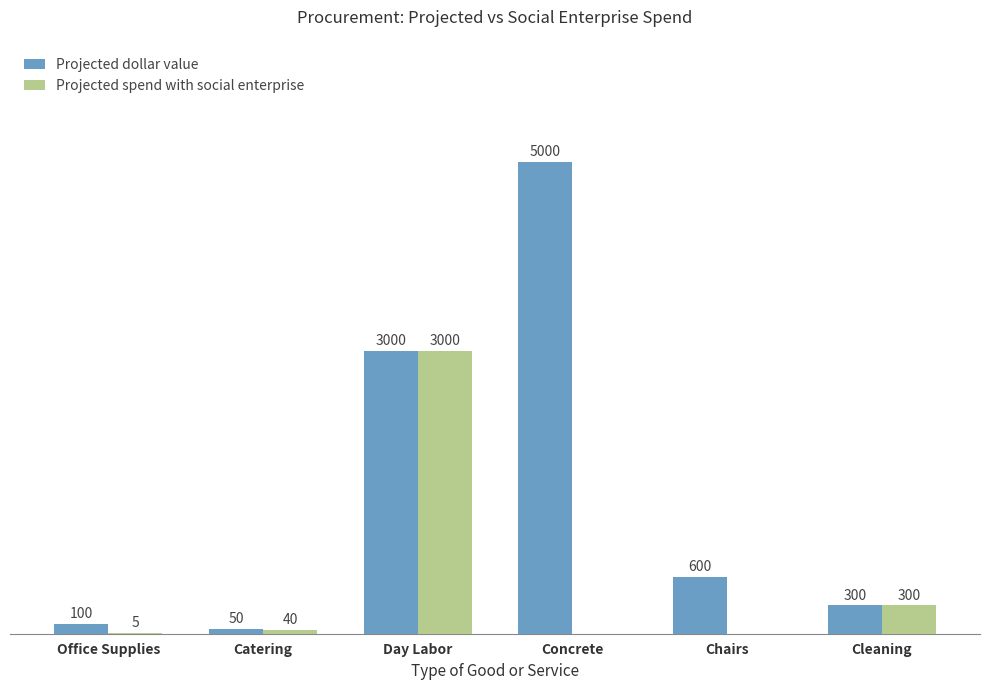

At which label is Projected dollar value closest to 2525?

Day Labor